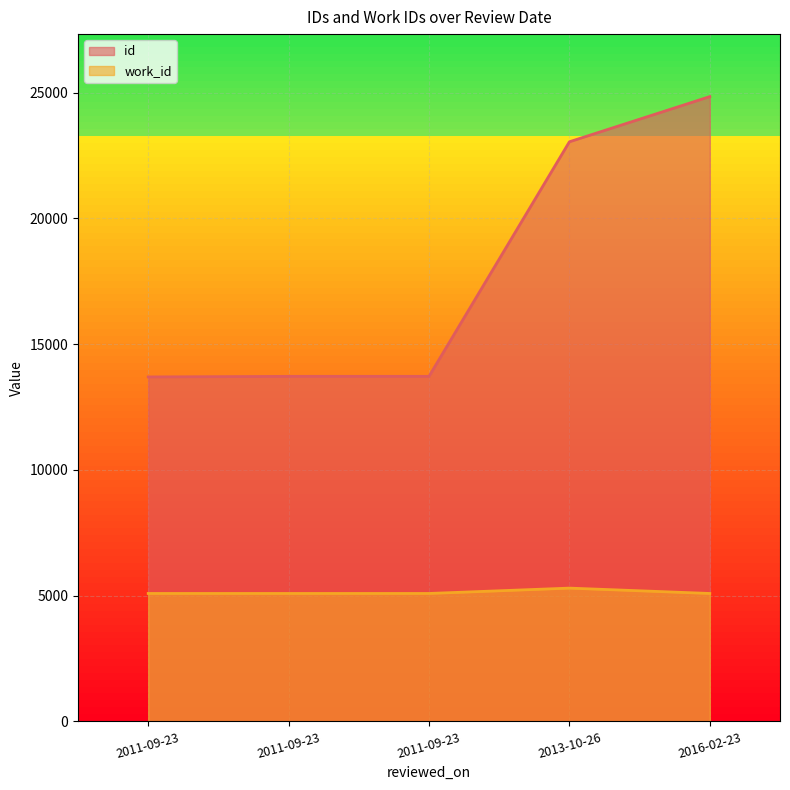

The value of id at 2011-09-23 is 13722. True or false?

True